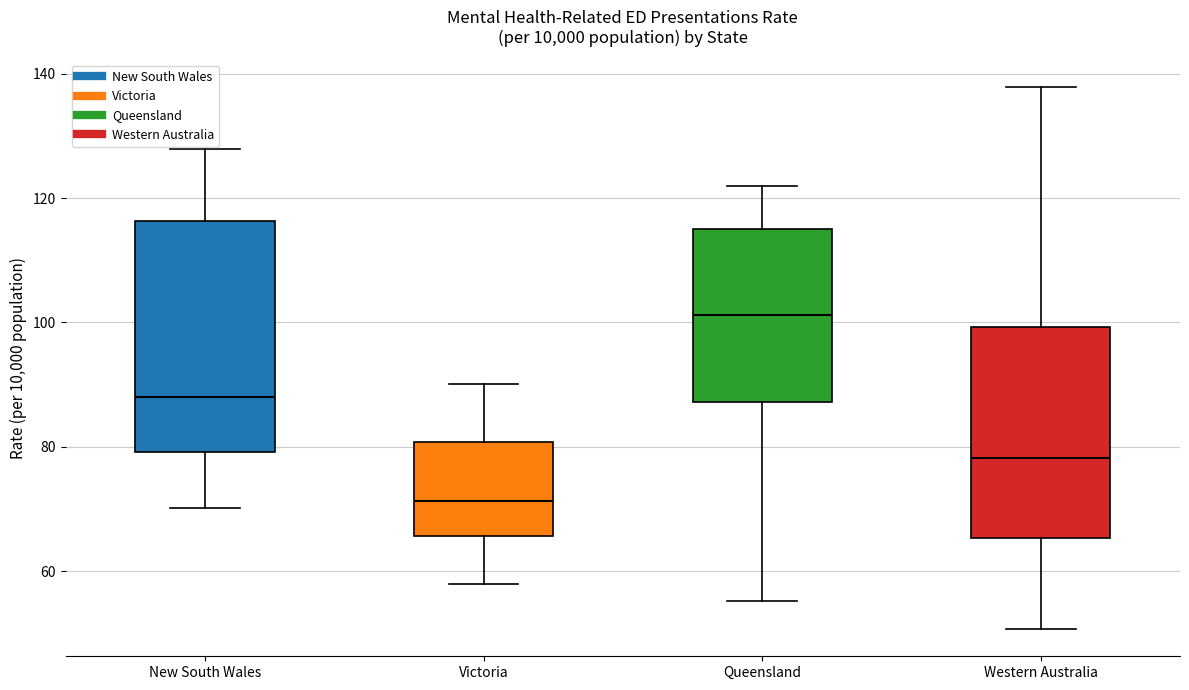

Reading left to right, read every box against the y-axis: the position of its median line, the range the box covers, and the ends of its whiskers. The values are not printed on the chart, so give them approximately, as read against the axis.

New South Wales: median 88, box 80 to 116, whiskers 70 to 128
Victoria: median 72, box 66 to 80, whiskers 58 to 90
Queensland: median 102, box 88 to 114, whiskers 56 to 122
Western Australia: median 78, box 66 to 100, whiskers 50 to 138